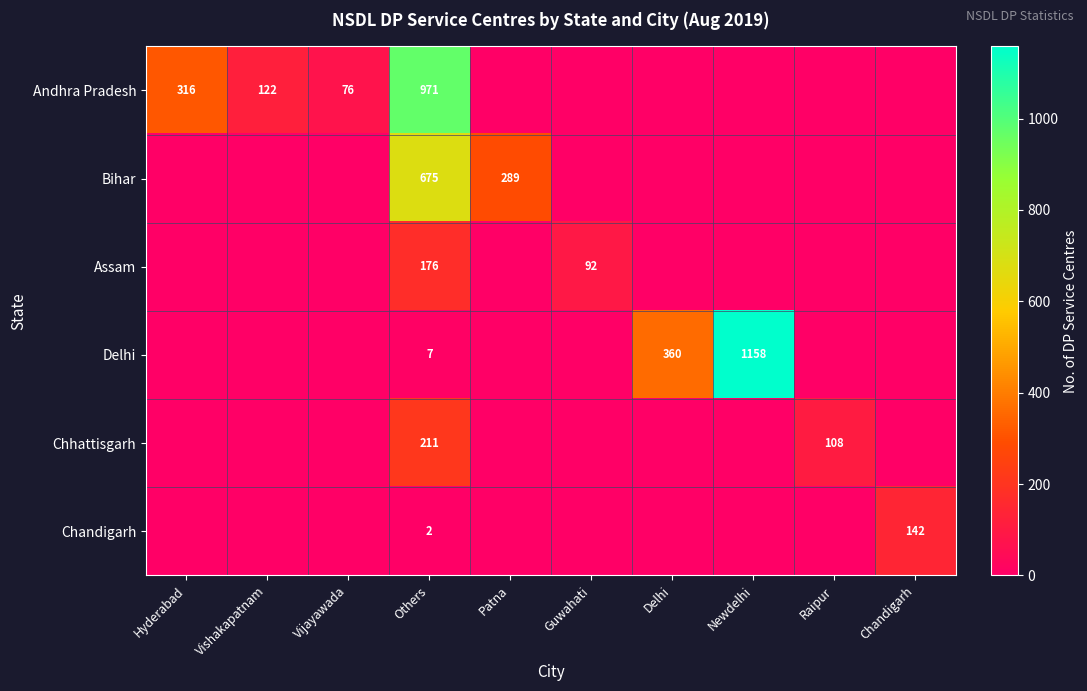

What is the difference between the highest and lowest values at Others?

969